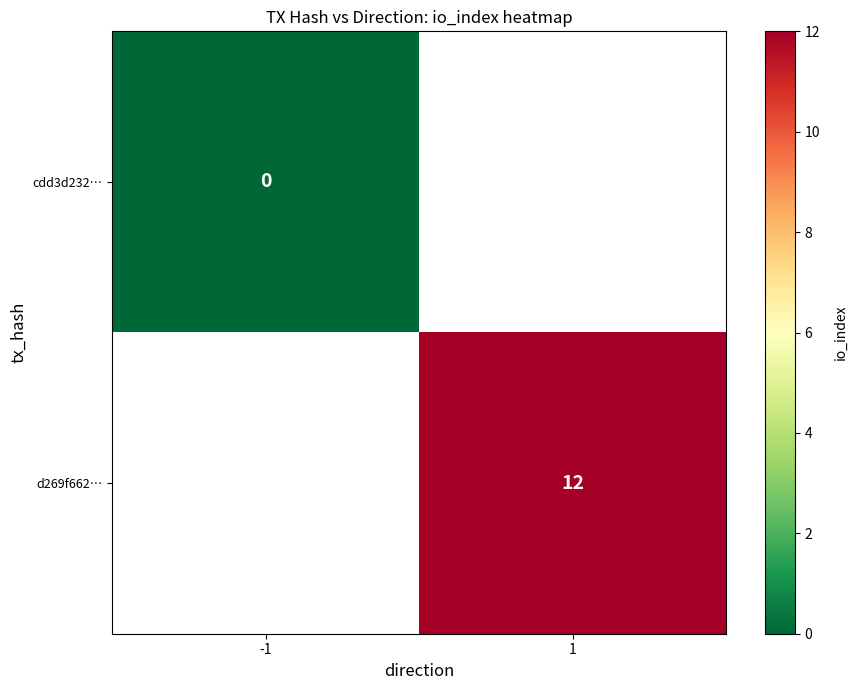

The value of d269f662… at 1 is 8. True or false?

False